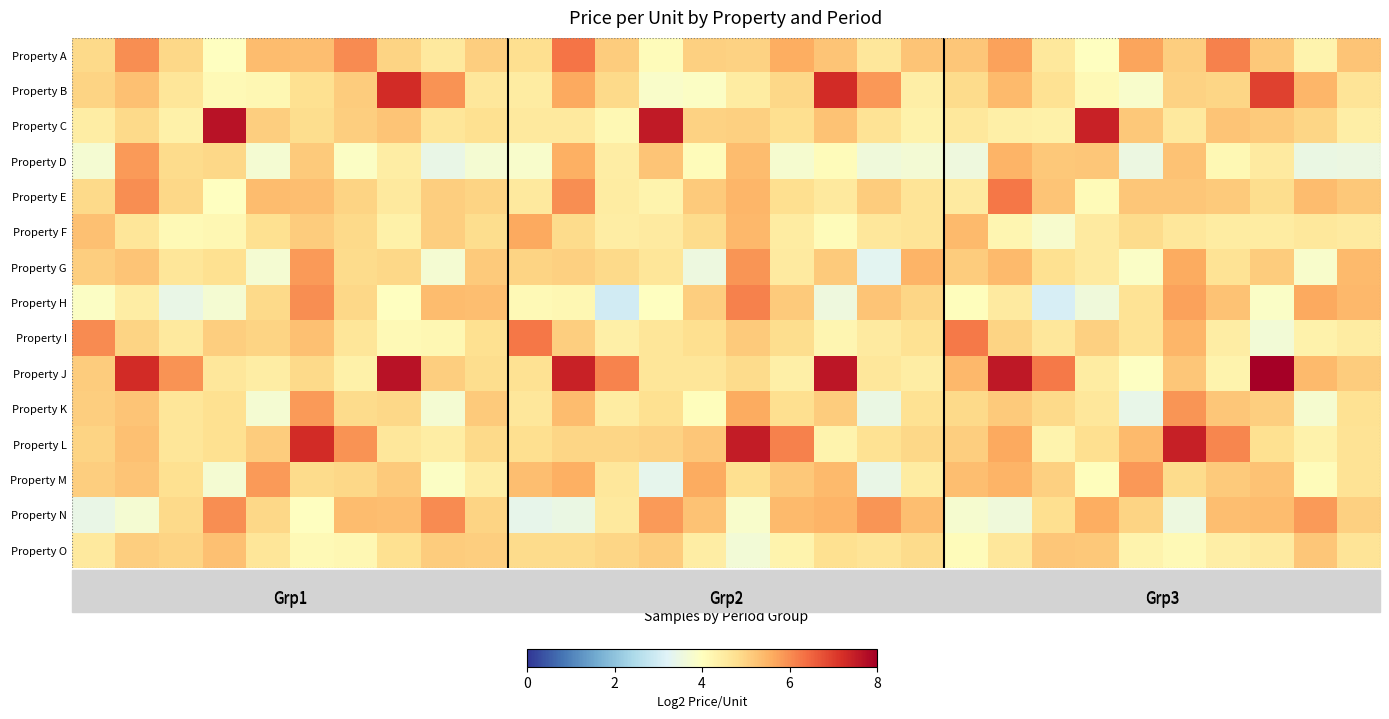

Reading left to right, extract all data points from this chart.

Property A: 5.1	6.2	5.1	4.1	5.6	5.5	6.2	5.2	4.7	5.3	5.0	6.5	5.3	4.2	5.2	5.2	5.8	5.4	4.8	5.4	5.4	6.0	4.8	4.1	5.9	5.3	6.4	5.4	4.5	5.4
Property B: 5.2	5.5	4.8	4.3	4.4	4.9	5.3	7.5	6.1	4.8	4.7	5.8	5.1	4.0	4.1	4.6	5.1	7.5	6.1	4.6	5.0	5.6	4.9	4.3	4.0	5.2	5.1	7.2	5.7	4.8
Property C: 4.6	5.1	4.5	7.9	5.3	5.0	5.3	5.4	4.8	4.9	4.7	4.7	4.3	7.8	5.2	5.2	5.0	5.4	4.9	4.5	4.8	4.6	4.5	7.7	5.4	4.7	5.4	5.3	5.1	4.6
Property D: 3.9	6.1	5.0	5.1	3.9	5.3	4.1	4.6	3.6	3.9	4.0	5.7	4.6	5.4	4.2	5.6	3.9	4.2	3.7	3.8	3.7	5.7	5.4	5.4	3.6	5.5	4.3	4.7	3.6	3.6
Property E: 5.1	6.2	5.1	4.1	5.6	5.5	5.2	4.7	5.3	5.2	4.7	6.2	4.6	4.5	5.3	5.7	5.0	4.7	5.3	4.9	4.7	6.5	5.4	4.3	5.4	5.4	5.3	5.0	5.6	5.4
Property F: 5.5	4.8	4.3	4.4	4.9	5.3	5.1	4.5	5.3	5.0	5.8	5.0	4.6	4.7	5.0	5.6	4.6	4.2	4.8	4.9	5.6	4.4	4.0	4.7	5.0	4.8	4.7	4.7	4.7	4.7
Property G: 5.3	5.4	4.8	4.9	3.9	6.1	5.0	5.1	3.9	5.3	5.2	5.2	5.1	4.8	3.7	6.1	4.7	5.3	3.4	5.7	5.3	5.6	4.9	4.7	4.0	5.8	4.9	5.3	4.0	5.6
Property H: 4.1	4.6	3.6	3.9	5.1	6.2	5.1	4.1	5.6	5.5	4.3	4.3	3.1	4.1	5.3	6.4	5.3	3.7	5.4	5.1	4.2	4.7	3.2	3.8	4.9	6.0	5.5	4.1	5.9	5.6
Property I: 6.2	5.2	4.7	5.3	5.2	5.5	4.8	4.3	4.4	4.9	6.5	5.3	4.5	4.8	5.0	5.3	5.0	4.4	4.7	4.9	6.5	5.2	4.8	5.2	4.9	5.7	4.6	3.8	4.5	4.6
Property J: 5.3	7.5	6.1	4.8	4.6	5.1	4.5	7.9	5.3	5.0	4.9	7.7	6.3	4.8	4.8	5.1	4.5	7.9	4.8	4.6	5.6	7.9	6.4	4.6	4.1	5.4	4.5	8.3	5.6	5.3
Property K: 5.3	5.4	4.8	4.9	3.9	6.1	5.0	5.1	3.9	5.3	4.8	5.5	4.6	5.0	4.2	5.8	5.0	5.3	3.6	4.9	5.1	5.3	5.1	4.8	3.5	6.1	5.4	5.3	3.9	4.9
Property L: 5.2	5.5	4.8	4.9	5.3	7.5	6.1	4.8	4.6	5.1	5.0	5.2	5.1	5.2	5.4	7.8	6.4	4.5	4.9	5.1	5.3	5.9	4.5	5.0	5.6	7.7	6.3	4.9	4.5	4.9
Property M: 5.3	5.4	4.9	3.9	6.1	5.0	5.1	5.3	4.1	4.6	5.5	5.7	4.8	3.5	5.8	5.0	5.3	5.6	3.6	4.6	5.5	5.7	5.2	4.2	6.1	5.1	5.3	5.4	4.2	4.9
Property N: 3.6	3.9	5.1	6.2	5.1	4.1	5.6	5.5	6.2	5.2	3.5	3.6	4.7	6.0	5.4	4.0	5.6	5.7	6.1	5.5	3.9	3.7	5.0	5.8	5.2	3.7	5.5	5.6	6.0	5.2
Property O: 4.7	5.3	5.2	5.5	4.8	4.3	4.4	4.9	5.3	5.3	5.1	5.0	5.2	5.3	4.6	3.8	4.5	4.9	4.8	5.0	4.2	4.8	5.4	5.4	4.4	4.3	4.6	4.7	5.4	4.8